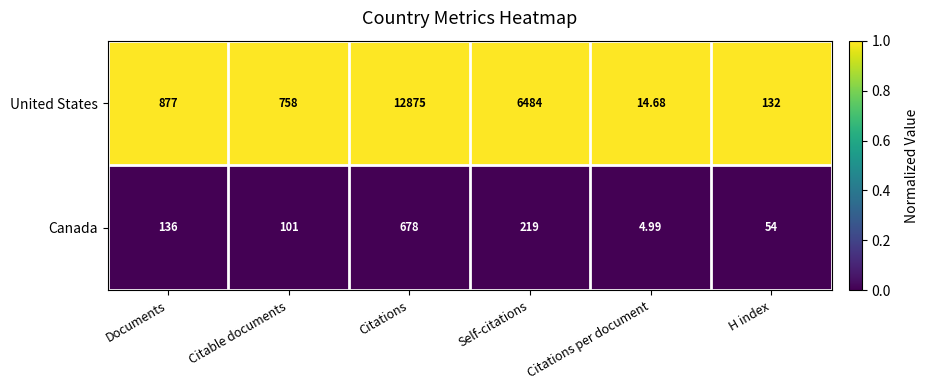

At which label does United States reach its peak?

Citations